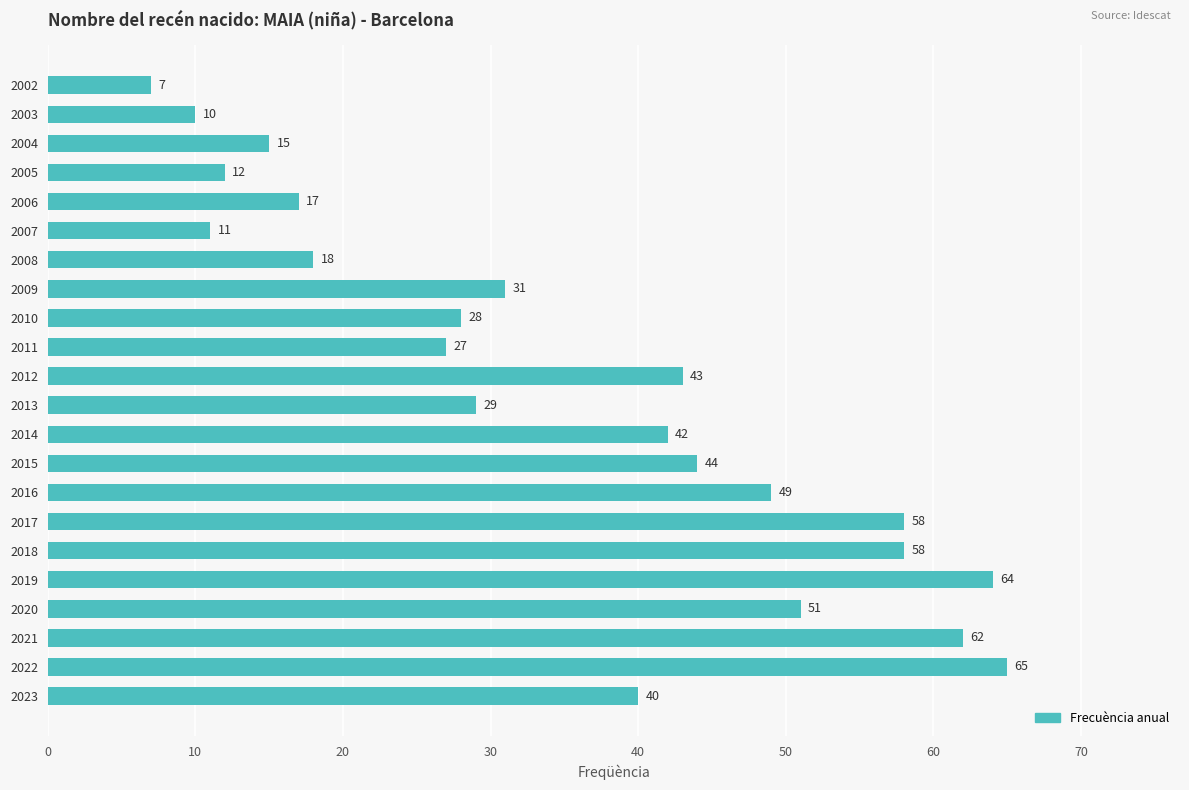

What is the value of the 5th bar from the top?

17